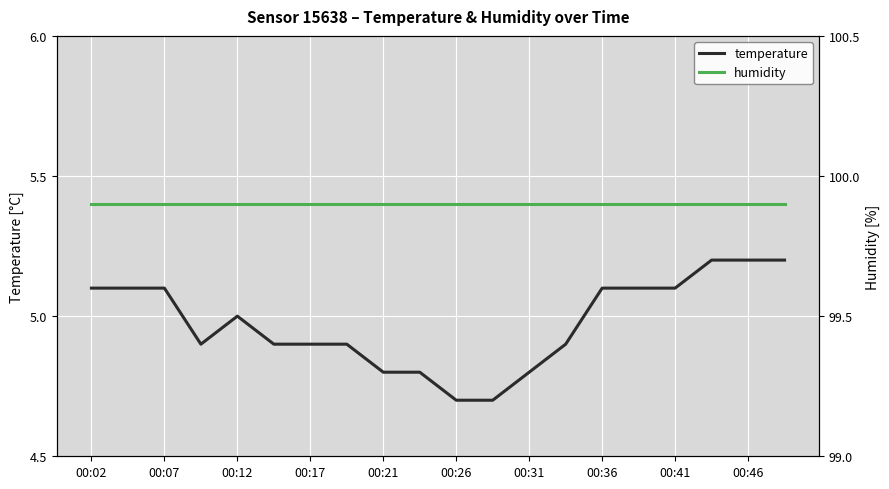

What is the average value of the humidity series?

99.9